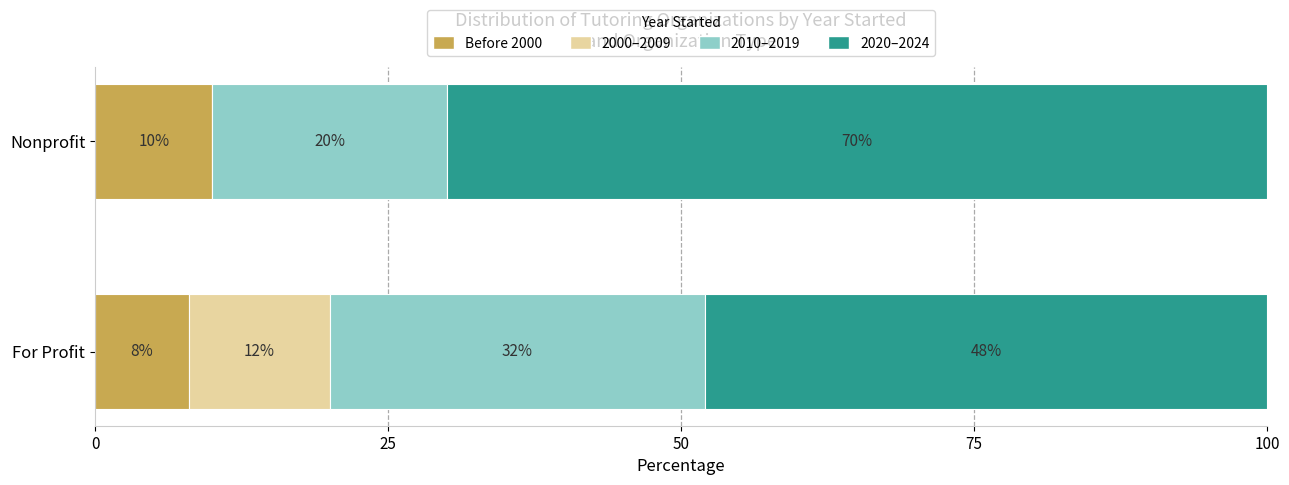

What is the total value across all series at For Profit?

100